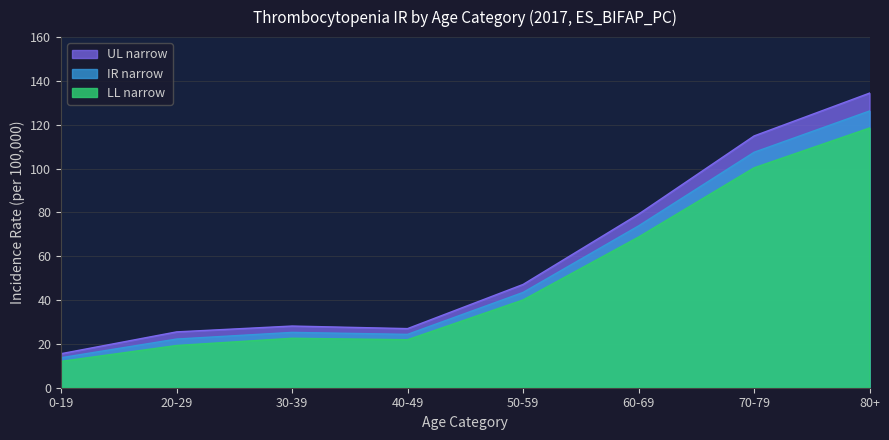

What value does the LL narrow series have at 50-59?

40.1